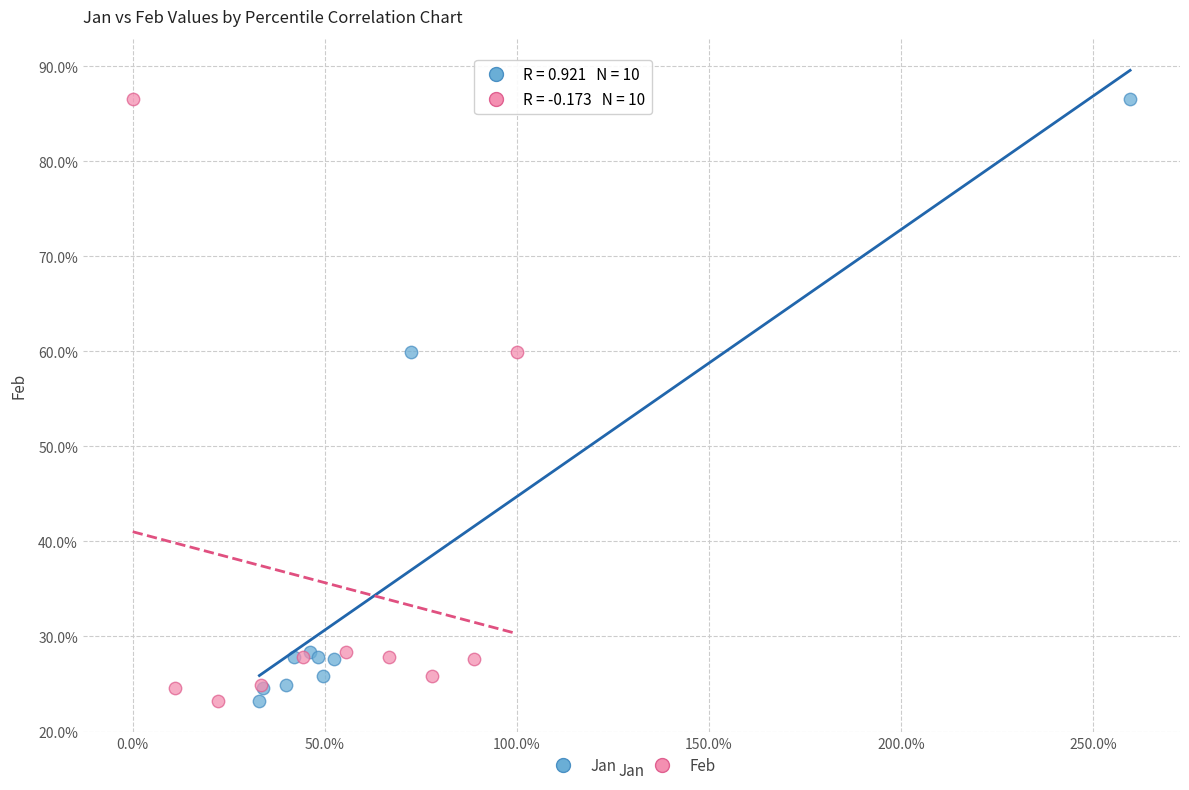

What are all the series names shown in the legend?

Jan, Feb